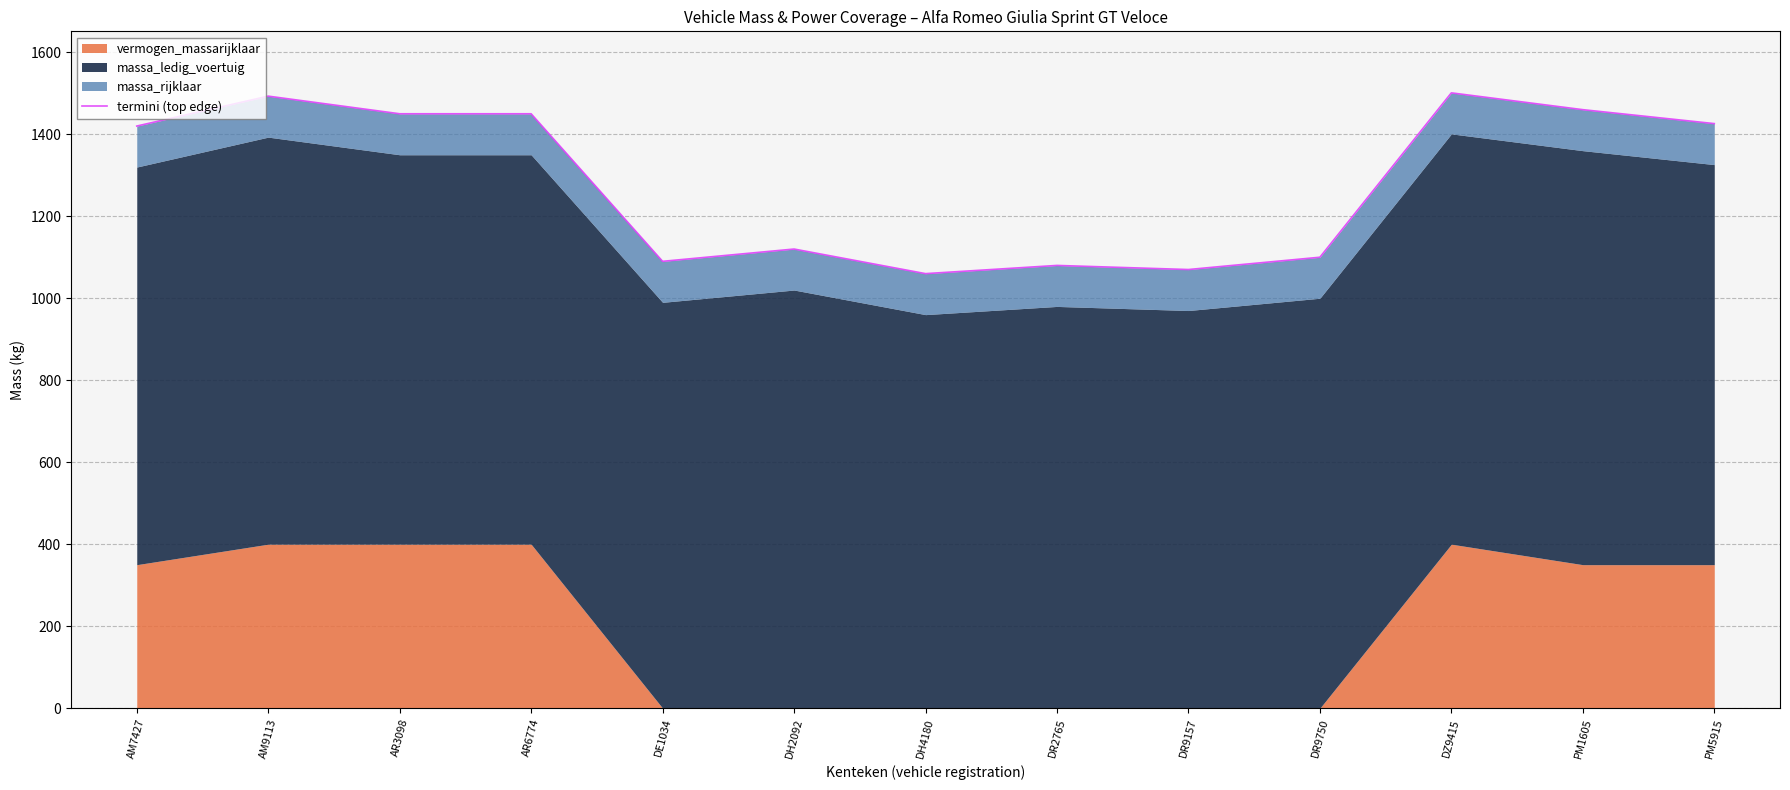

How many interior local valleys (lower than both neighbors) does the data have?

3